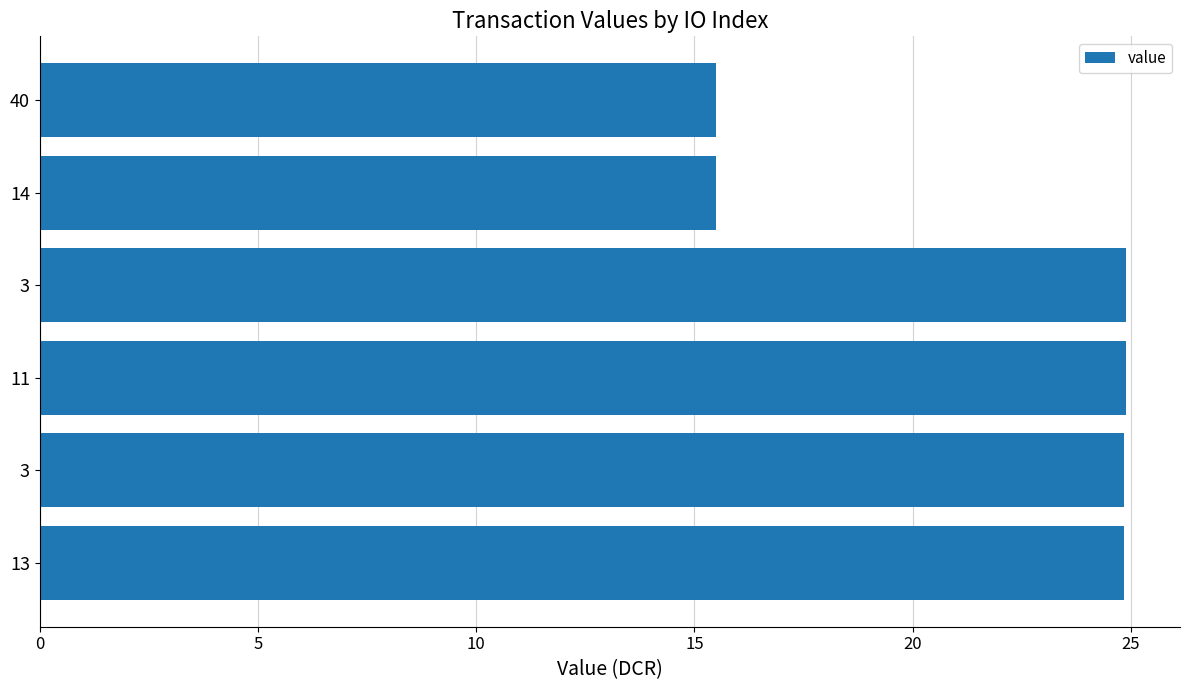

How many bars are there in total?

6